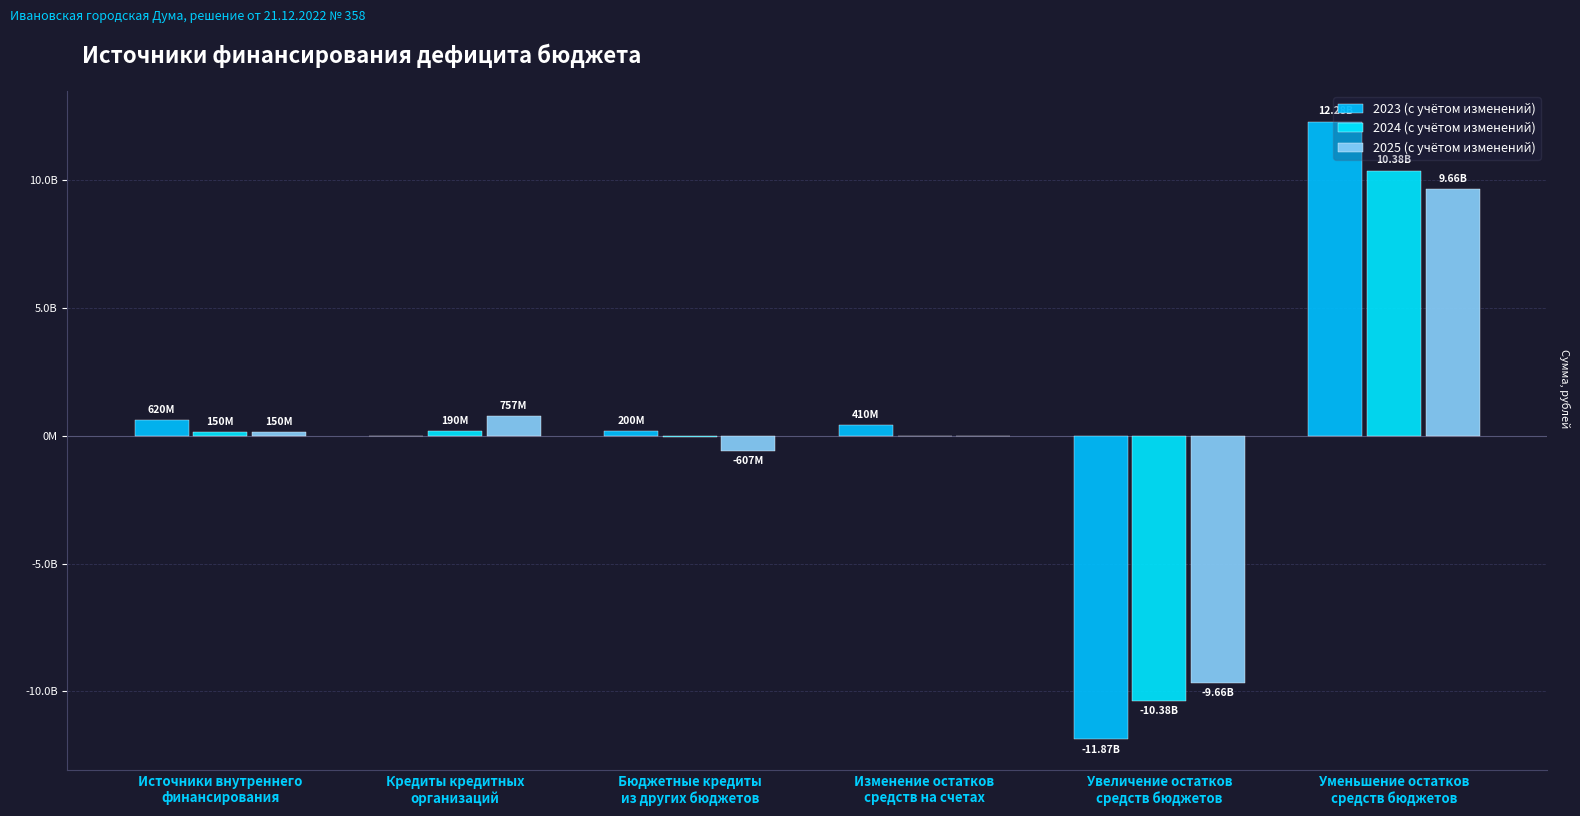

What is the difference between the 2023 (с учётом изменений) values at Изменение остатков
средств на счетах and Увеличение остатков
средств бюджетов?

12276523903.4